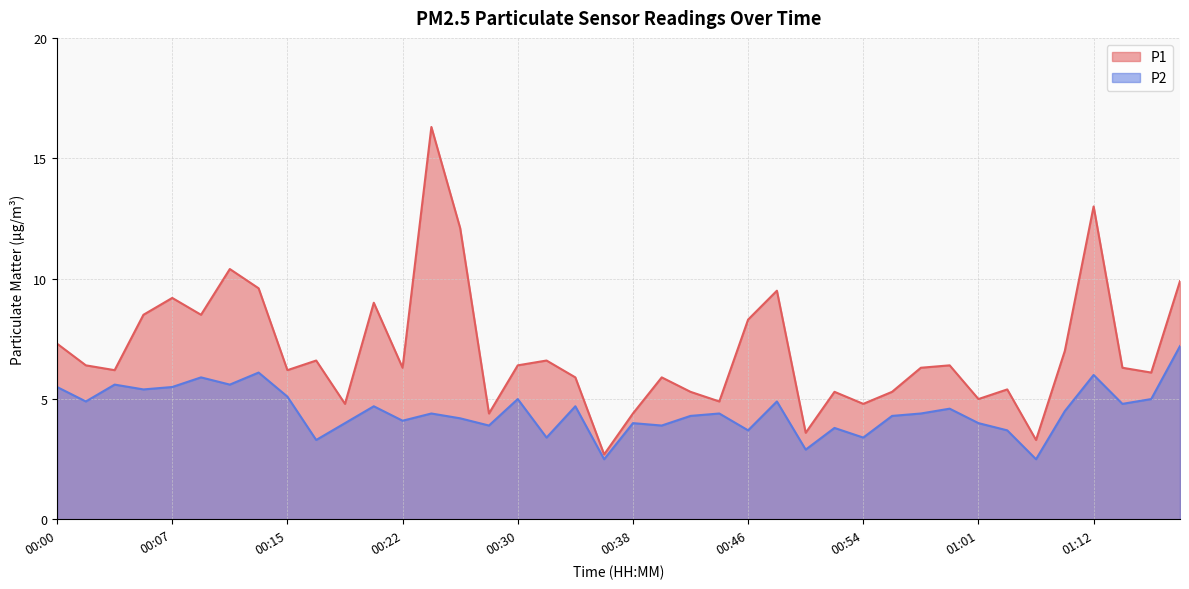

At which label is P2 closest to 4?

00:19